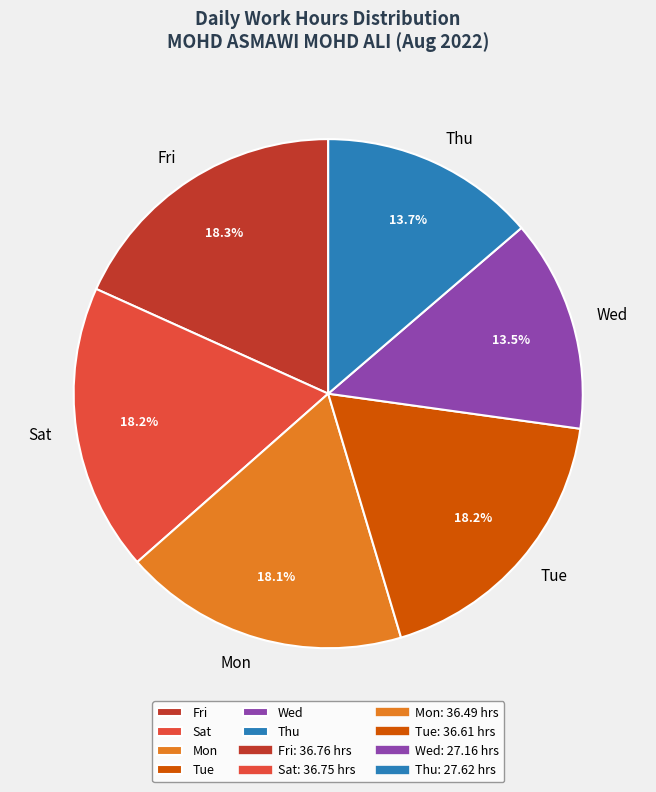

What percentage is NOT represented by Wed?

86.5%